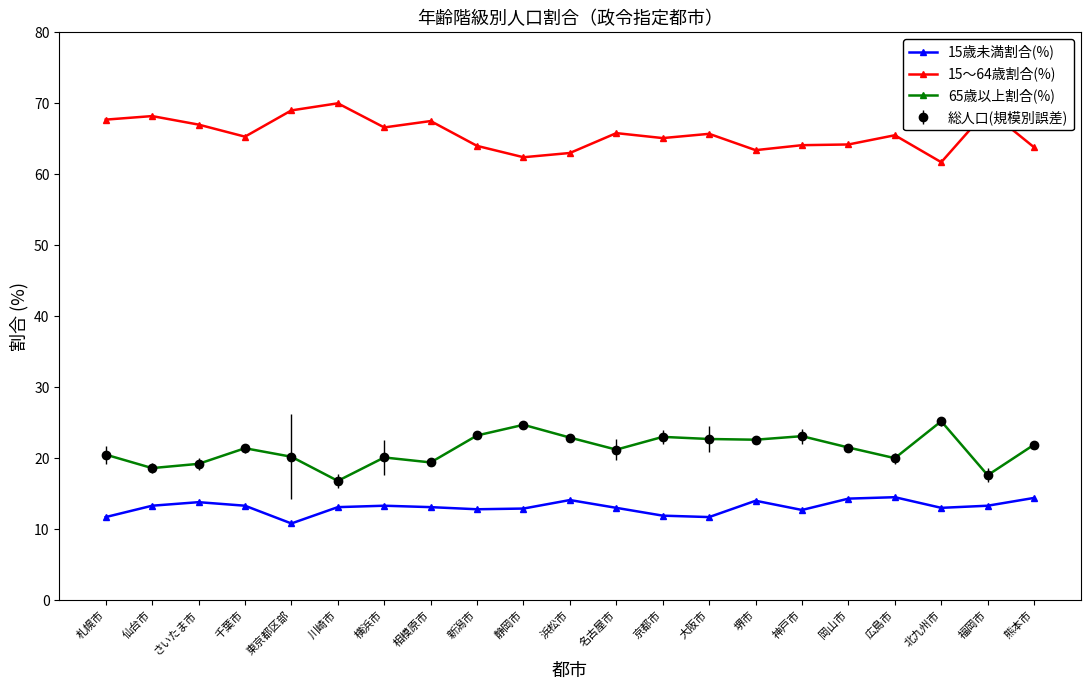

Is this an area chart (filled region under the line)?

No